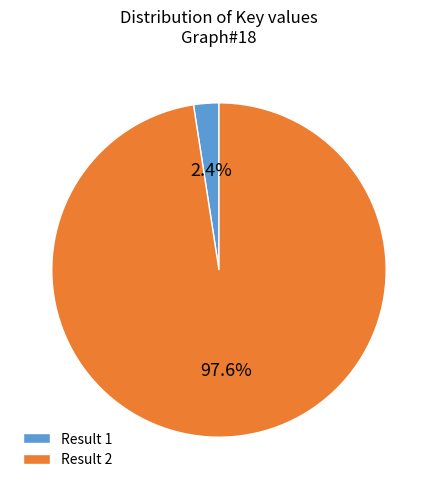

Which has a higher value, Result 1 or Result 2?

Result 2